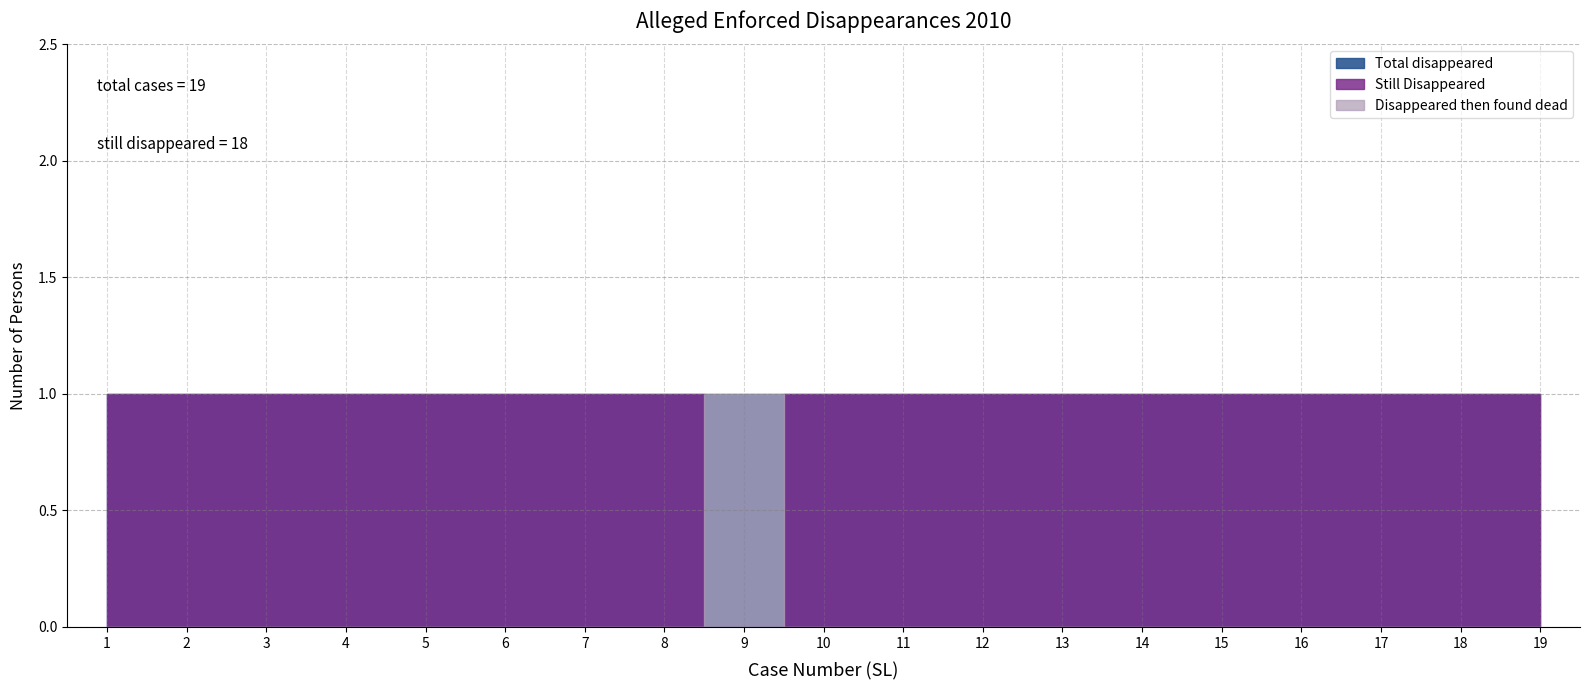

Count the number of data series in this chart.

3